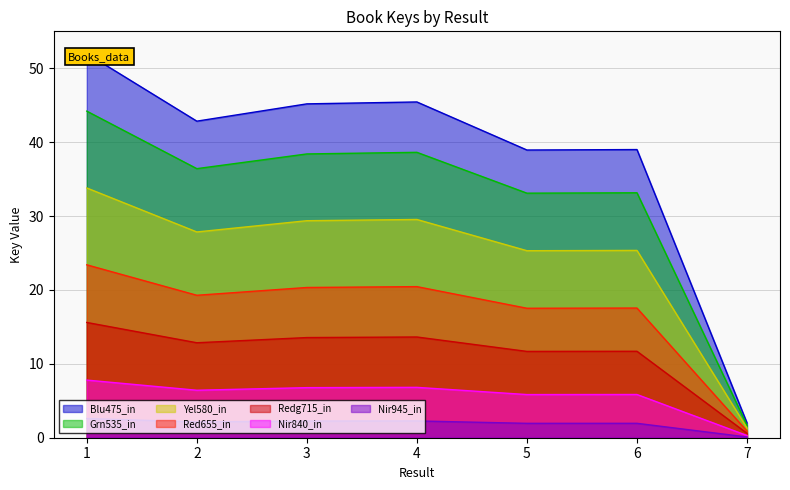

Is the value of Nir840_in at 2 greater than the value of Redg715_in at 7?

Yes